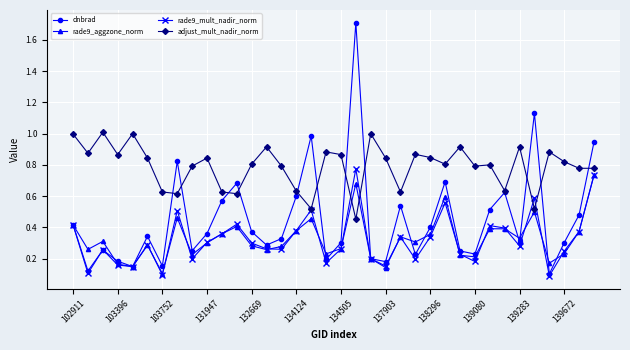

True or false: adjust_mult_nadir_norm and rade9_aggzone_norm cross at least once.

True